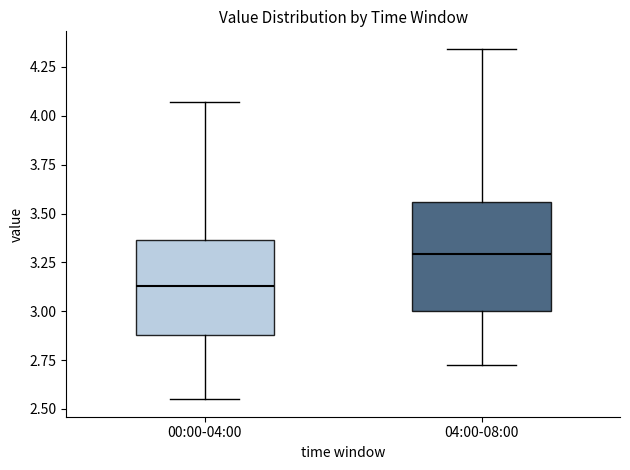

Reading left to right, read every box against the y-axis: the position of its median line, the range the box covers, and the ends of its whiskers. The values are not printed on the chart, so give them approximately, as read against the axis.

00:00-04:00: median 3.15, box 2.90 to 3.35, whiskers 2.55 to 4.05
04:00-08:00: median 3.30, box 3.00 to 3.55, whiskers 2.75 to 4.35